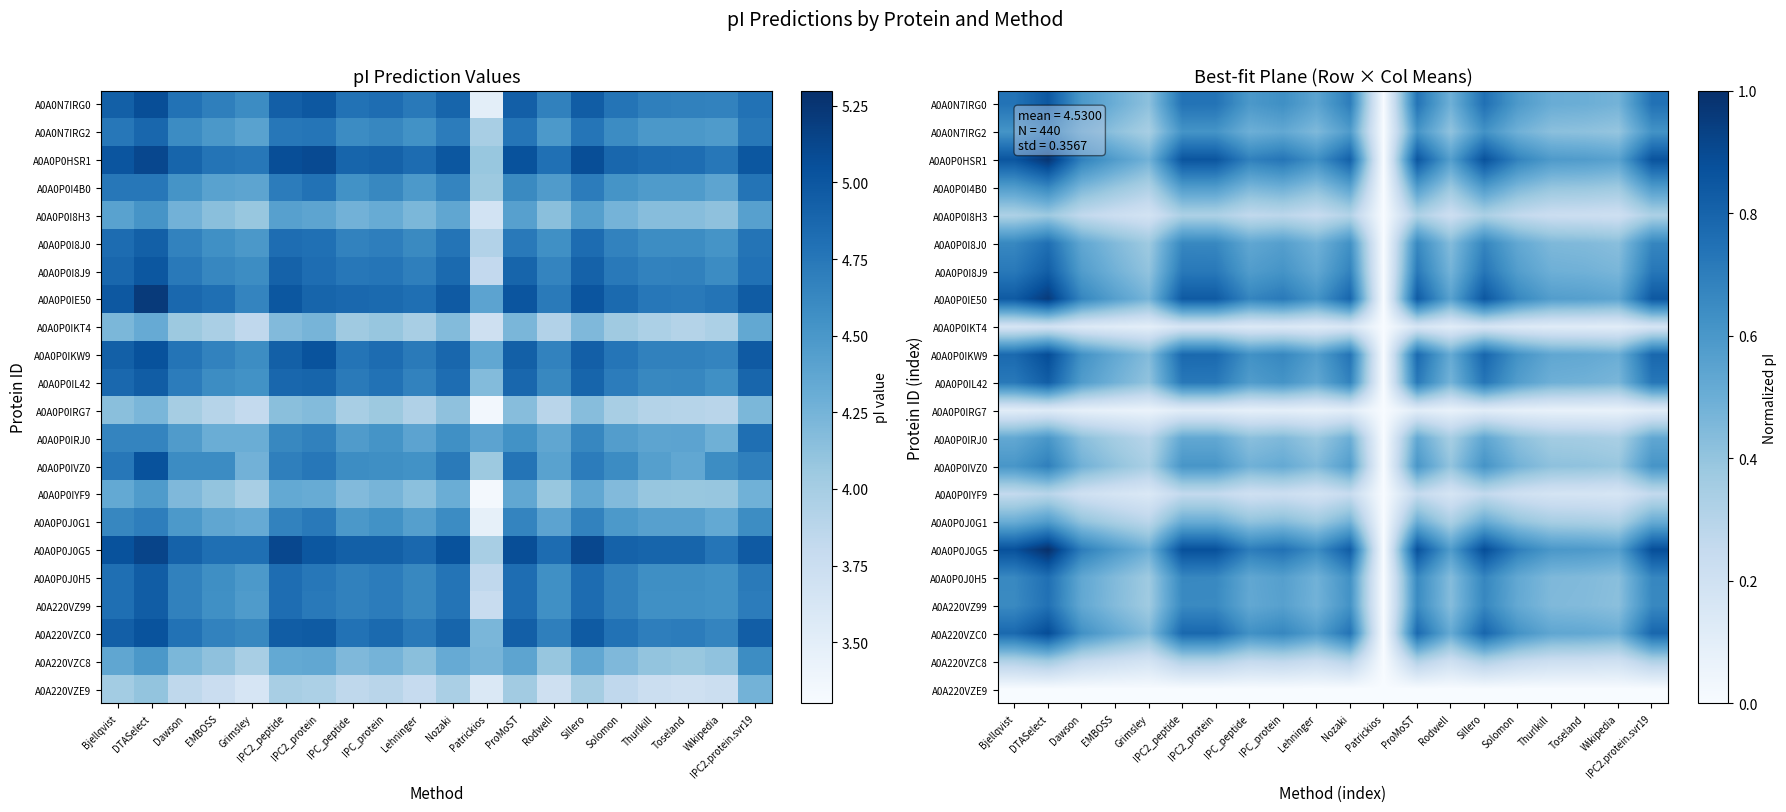

How many series are shown in this chart?

22